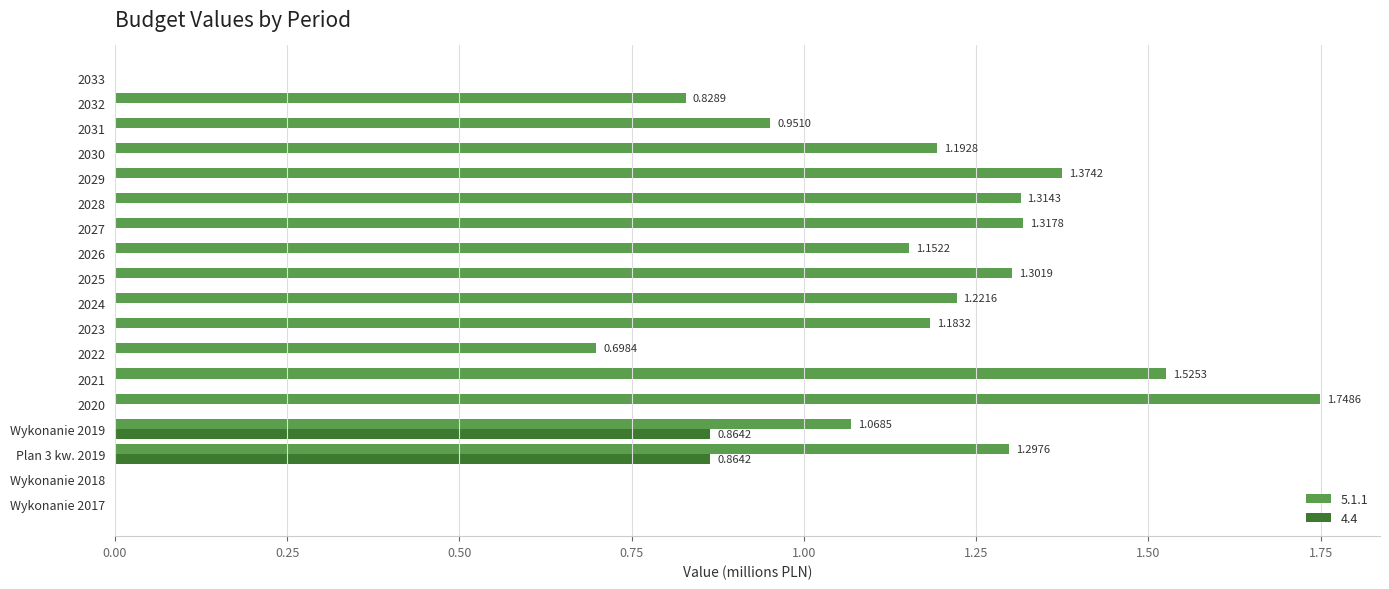

At which category is the sum across all series the highest?

Plan 3 kw. 2019